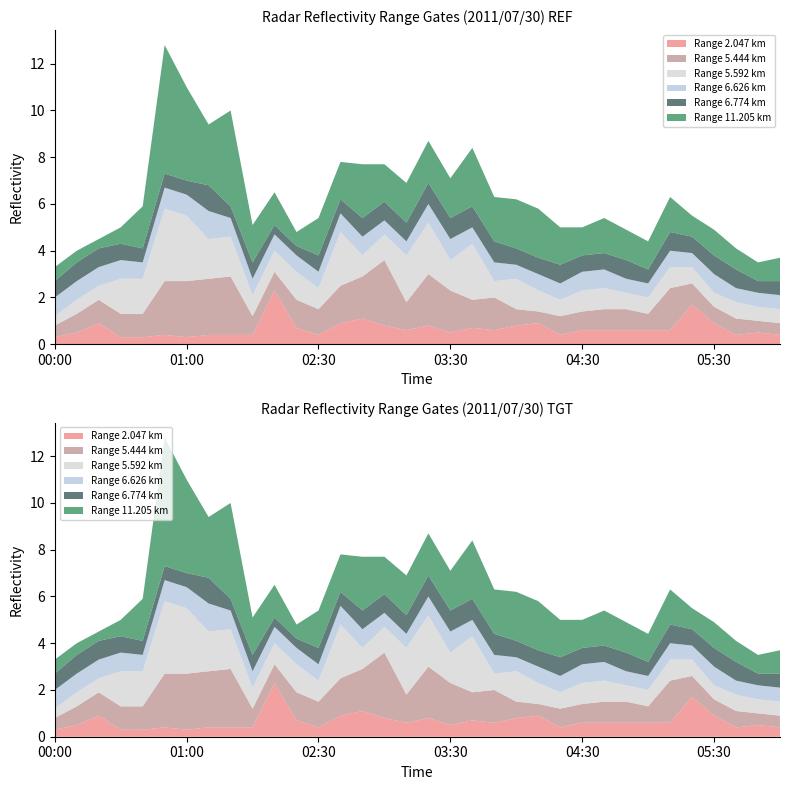

Reading left to right, what are all the values shown in this chart?

2.047: 00:00=0.3	00:10=0.5	00:20=0.9	00:30=0.3	00:40=0.3	00:50=0.4	01:00=0.3	01:10=0.4	01:20=0.4	01:30=0.4	01:40=2.3	01:50=0.7	02:30=0.4	02:40=0.9	02:50=1.1	03:00=0.8	03:10=0.6	03:20=0.8	03:30=0.5	03:40=0.7	03:50=0.6	04:00=0.8	04:10=0.9	04:20=0.4	04:30=0.6	04:40=0.6	04:50=0.6	05:00=0.6	05:10=0.6	05:20=1.7	05:30=0.9	05:40=0.4	05:50=0.5	06:00=0.4
5.444: 00:00=0.5	00:10=0.8	00:20=1.0	00:30=1.0	00:40=1.0	00:50=2.3	01:00=2.4	01:10=2.4	01:20=2.5	01:30=0.8	01:40=0.8	01:50=1.2	02:30=1.1	02:40=1.6	02:50=1.8	03:00=2.8	03:10=1.2	03:20=2.2	03:30=1.8	03:40=1.2	03:50=1.4	04:00=0.7	04:10=0.5	04:20=0.8	04:30=0.8	04:40=0.9	04:50=0.9	05:00=0.7	05:10=1.8	05:20=0.9	05:30=0.7	05:40=0.7	05:50=0.5	06:00=0.5
5.592: 00:00=0.4	00:10=0.6	00:20=0.6	00:30=1.5	00:40=1.5	00:50=3.1	01:00=2.8	01:10=1.7	01:20=1.7	01:30=0.9	01:40=0.9	01:50=1.2	02:30=0.9	02:40=2.3	02:50=0.9	03:00=1.1	03:10=2.0	03:20=2.2	03:30=1.3	03:40=2.4	03:50=0.7	04:00=1.3	04:10=0.9	04:20=0.7	04:30=0.9	04:40=0.9	04:50=0.7	05:00=0.7	05:10=0.9	05:20=0.7	05:30=0.6	05:40=0.7	05:50=0.6	06:00=0.6
6.626: 00:00=0.8	00:10=0.8	00:20=0.8	00:30=0.8	00:40=0.7	00:50=0.9	01:00=0.9	01:10=1.2	01:20=0.8	01:30=0.7	01:40=0.7	01:50=0.7	02:30=0.7	02:40=0.8	02:50=0.8	03:00=0.6	03:10=0.6	03:20=0.8	03:30=0.9	03:40=0.7	03:50=0.8	04:00=0.6	04:10=0.7	04:20=0.7	04:30=0.8	04:40=0.8	04:50=0.6	05:00=0.6	05:10=0.7	05:20=0.6	05:30=0.8	05:40=0.6	05:50=0.6	06:00=0.6
6.774: 00:00=0.7	00:10=0.8	00:20=0.8	00:30=0.7	00:40=0.6	00:50=0.6	01:00=0.6	01:10=1.1	01:20=0.5	01:30=0.7	01:40=0.4	01:50=0.4	02:30=0.7	02:40=0.6	02:50=0.8	03:00=0.8	03:10=0.8	03:20=0.9	03:30=0.9	03:40=0.9	03:50=0.9	04:00=0.7	04:10=0.7	04:20=0.8	04:30=0.7	04:40=0.7	04:50=0.8	05:00=0.6	05:10=0.8	05:20=0.7	05:30=0.8	05:40=0.8	05:50=0.5	06:00=0.6
11.205: 00:00=0.6	00:10=0.5	00:20=0.4	00:30=0.7	00:40=1.8	00:50=5.5	01:00=4.0	01:10=2.6	01:20=4.1	01:30=1.6	01:40=1.4	01:50=0.6	02:30=1.6	02:40=1.6	02:50=2.3	03:00=1.6	03:10=1.7	03:20=1.8	03:30=1.7	03:40=2.5	03:50=1.9	04:00=2.1	04:10=2.1	04:20=1.6	04:30=1.2	04:40=1.5	04:50=1.3	05:00=1.2	05:10=1.5	05:20=0.9	05:30=1.1	05:40=0.9	05:50=0.8	06:00=1.0